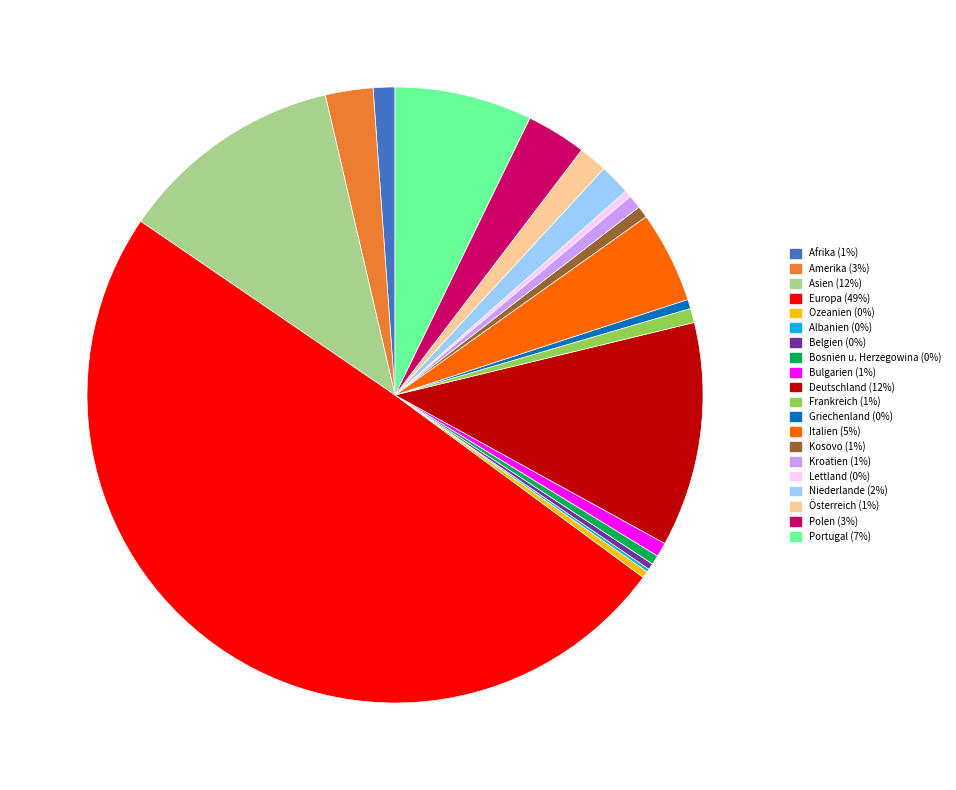

Which slice is the largest?

Europa